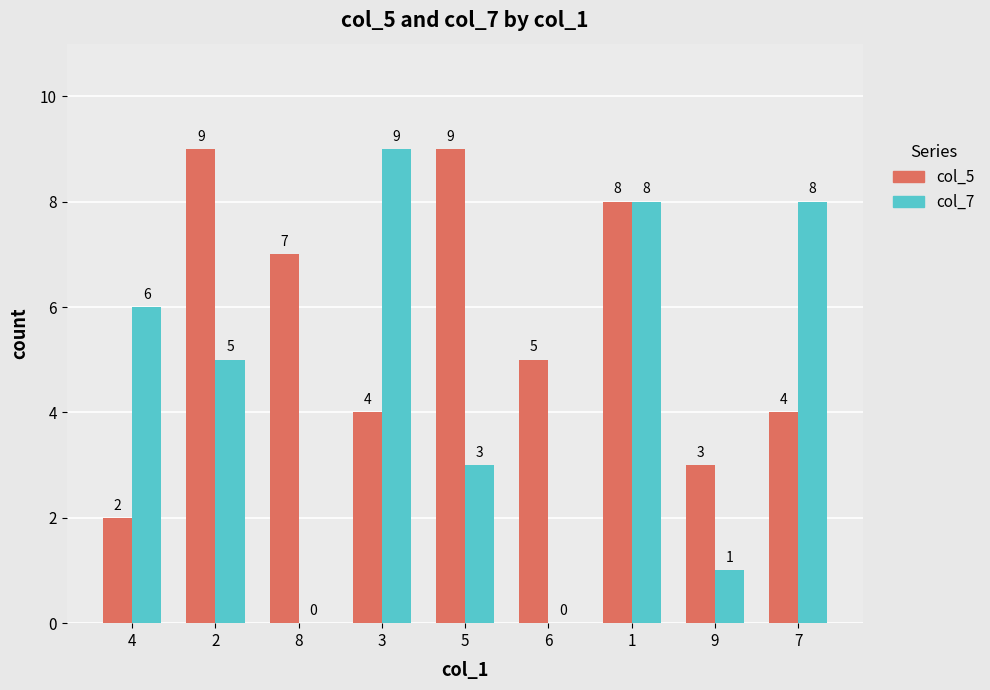

How many series are shown in this chart?

2